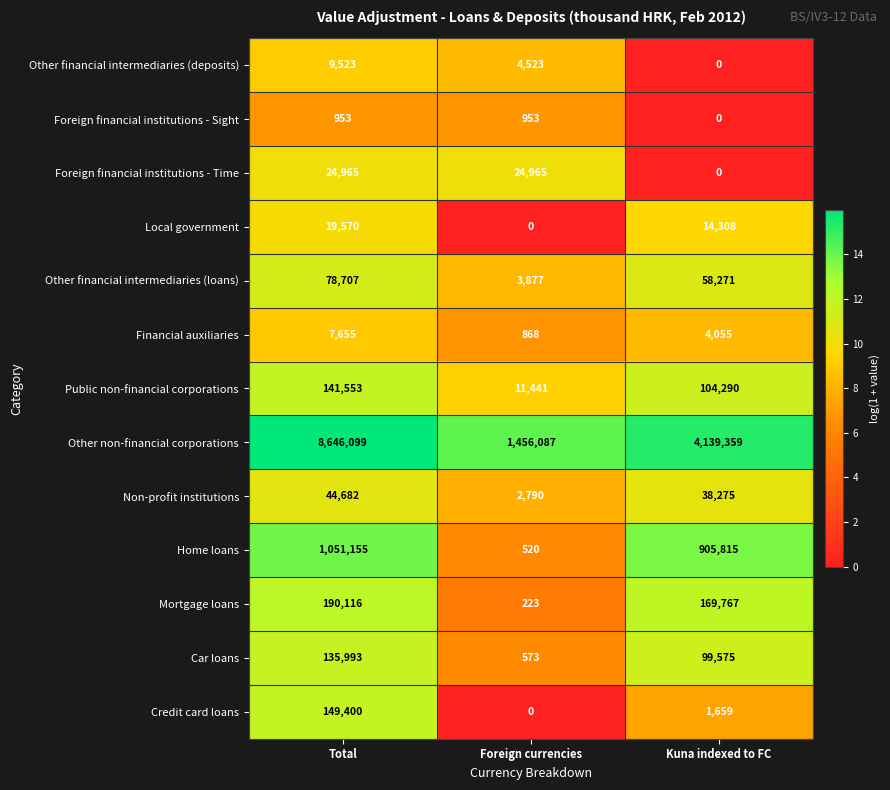

What is the total value across all series at Foreign currencies?

1506820